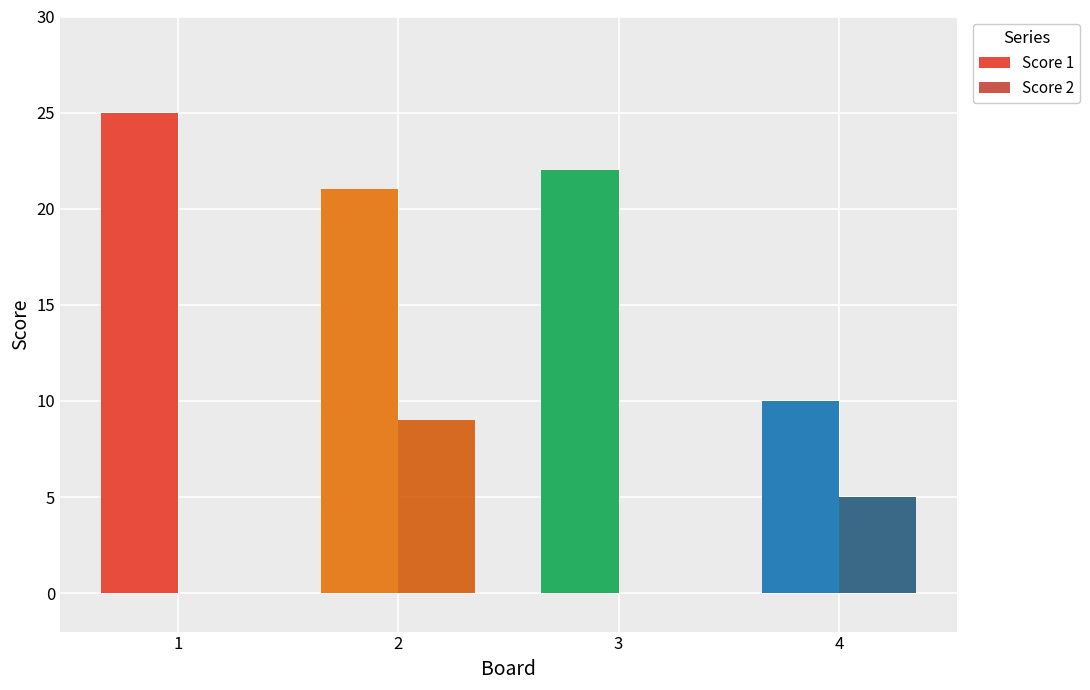

What is the highest value of the Score 2 series?

9